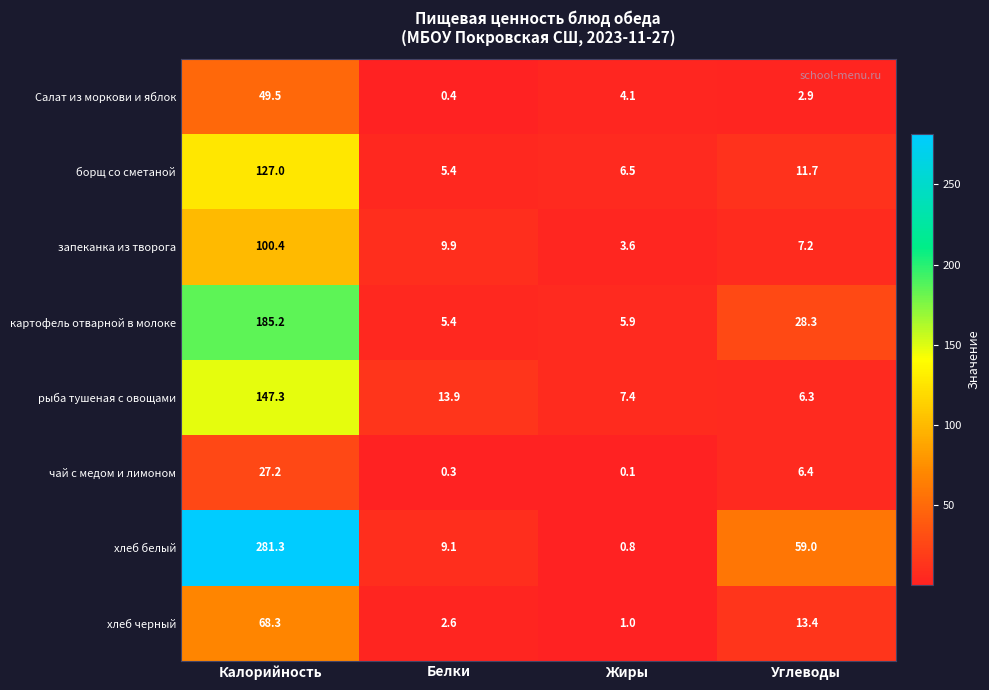

List the series in order of their peak value, lowest first.

чай с медом и лимоном, Салат из моркови и яблок, хлеб черный, запеканка из творога, борщ со сметаной, рыба тушеная с овощами, картофель отварной в молоке, хлеб белый